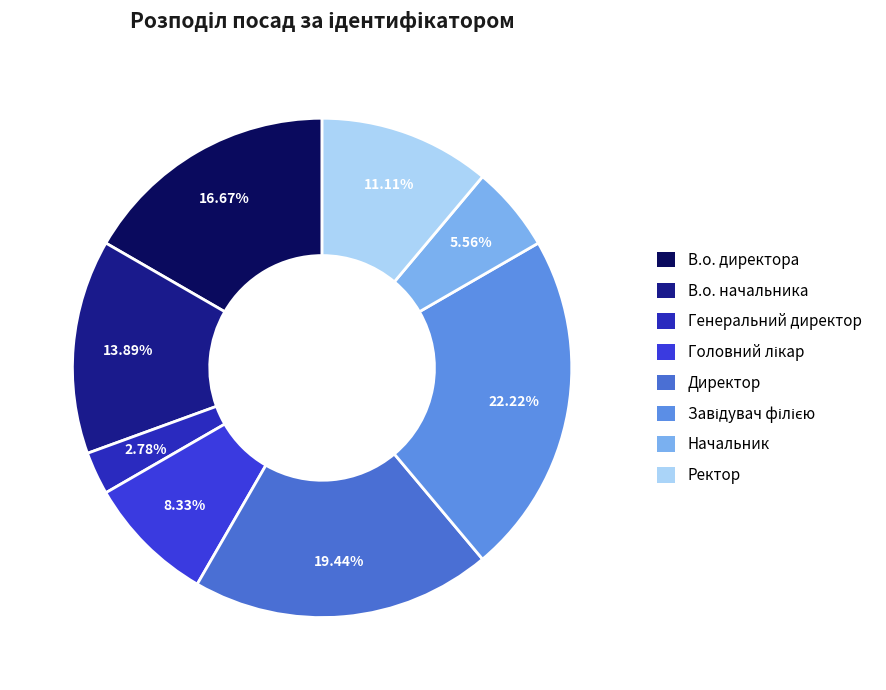

To the nearest percent, what portion does Начальник represent?

6%